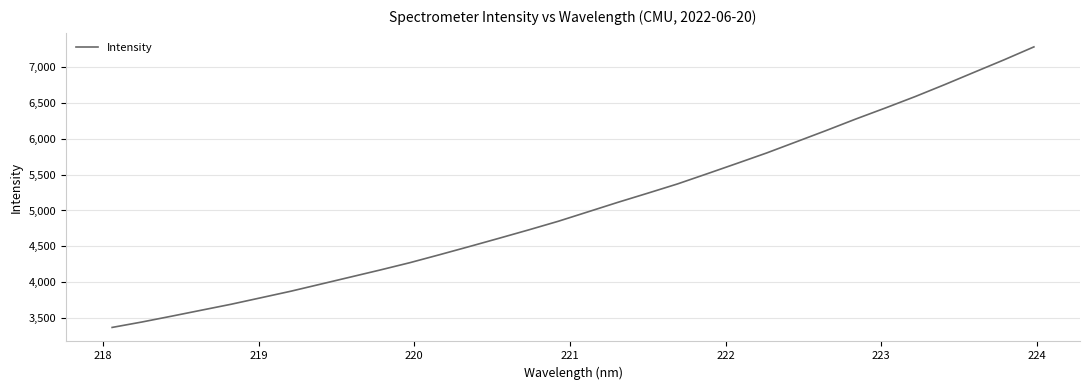

What is the difference between the maximum and minimum values?

3917.9